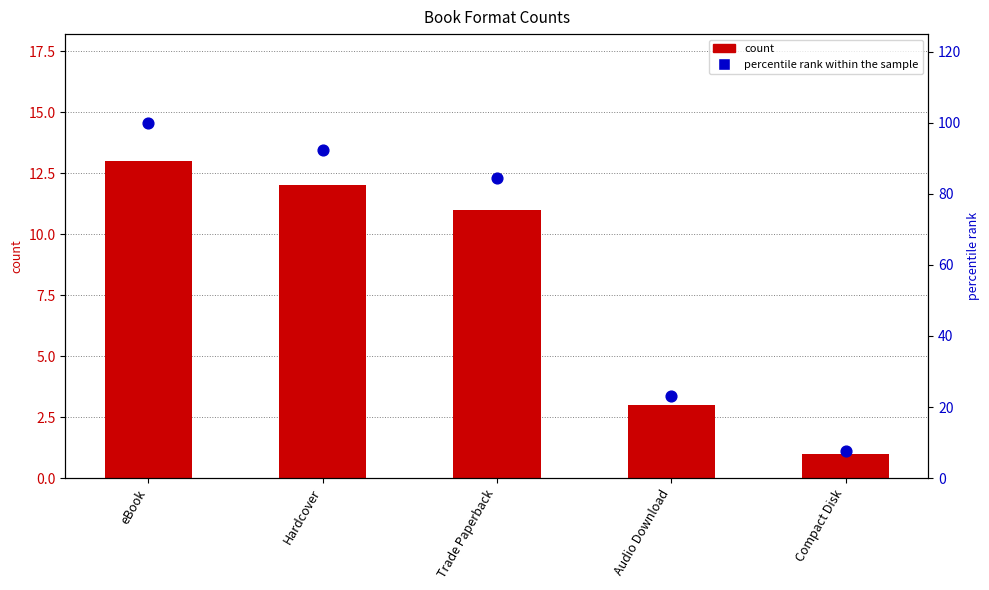

Which series has the largest total across all categories?

percentile rank within the sample